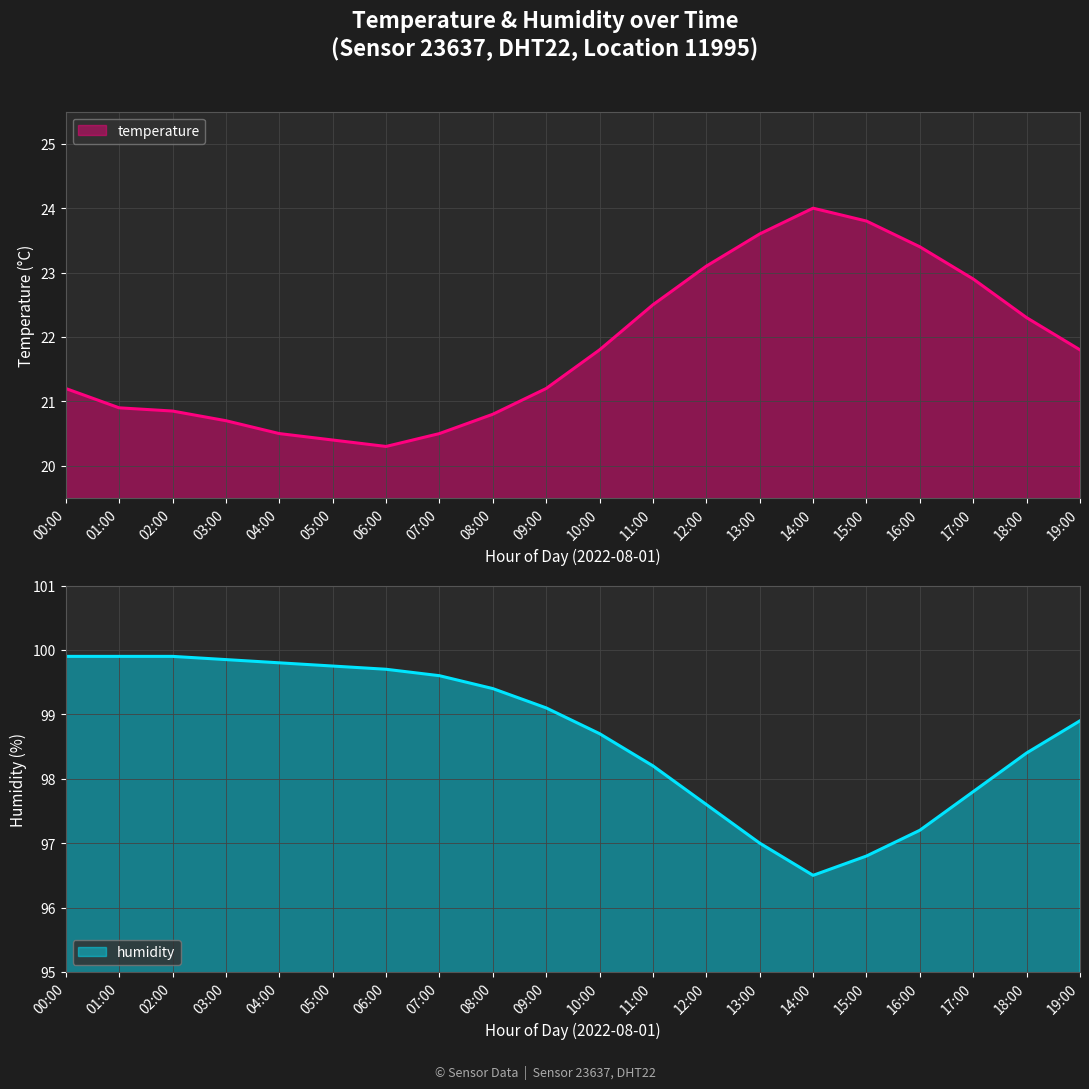

What is the difference between the highest and lowest values at 18:00?

76.1